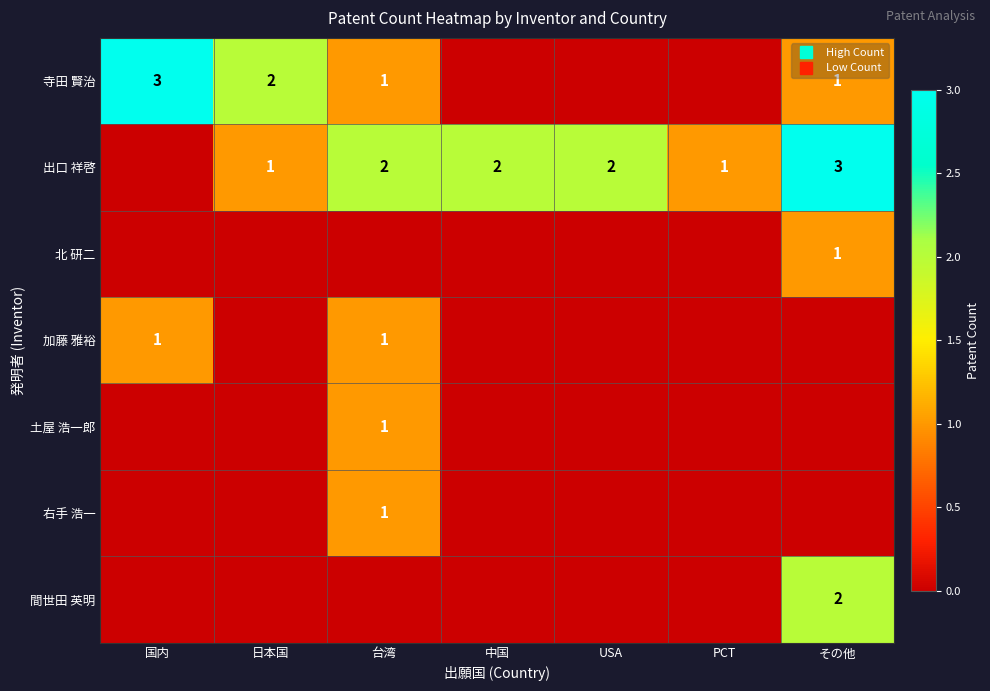

How many values in the 北 研二 series exceed 0?

1